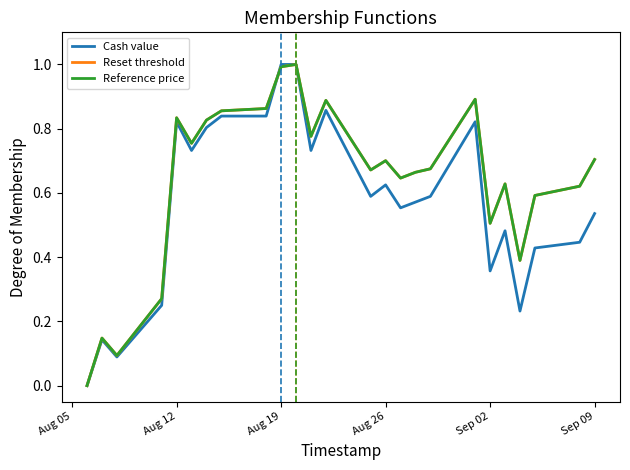

Which series has the widest spread of values?

Cash value